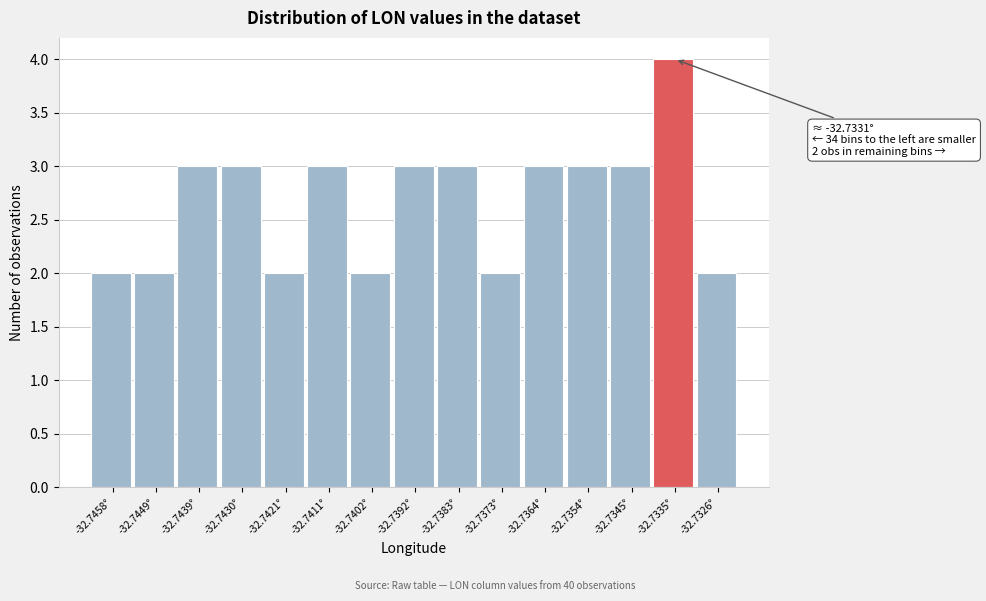

Reading left to right, transcribe all the data shown in this chart.

-32.7458°=2	-32.7449°=2	-32.7439°=3	-32.7430°=3	-32.7421°=2	-32.7411°=3	-32.7402°=2	-32.7392°=3	-32.7383°=3	-32.7373°=2	-32.7364°=3	-32.7354°=3	-32.7345°=3	-32.7335°=4	-32.7326°=2